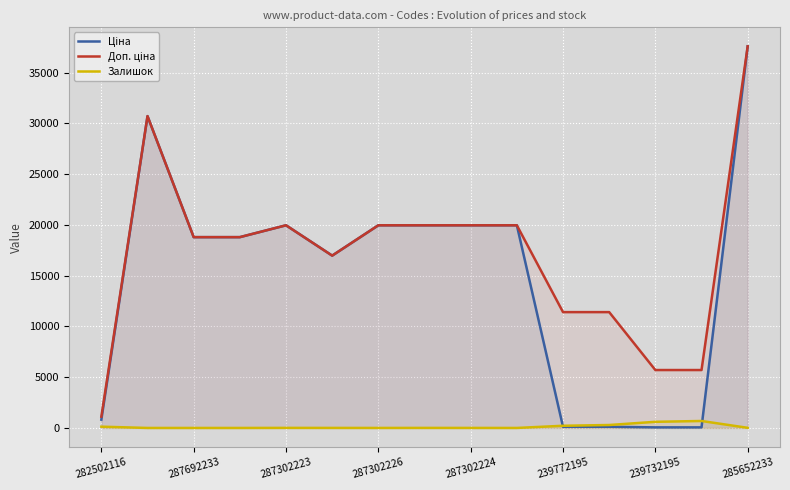

At which category is the sum across all series the highest?

285652233